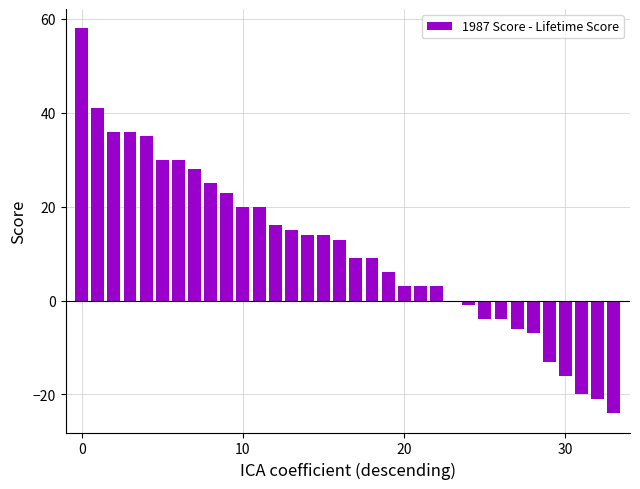

What is the maximum value shown in the chart?

58